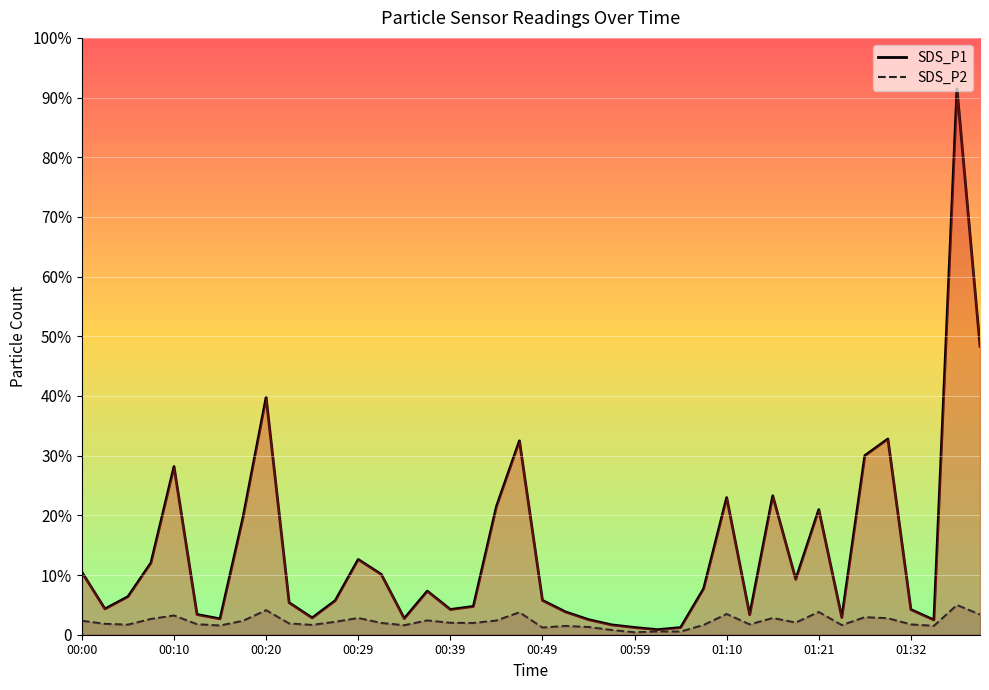

What is the total value across all series at 00:47?

471.0